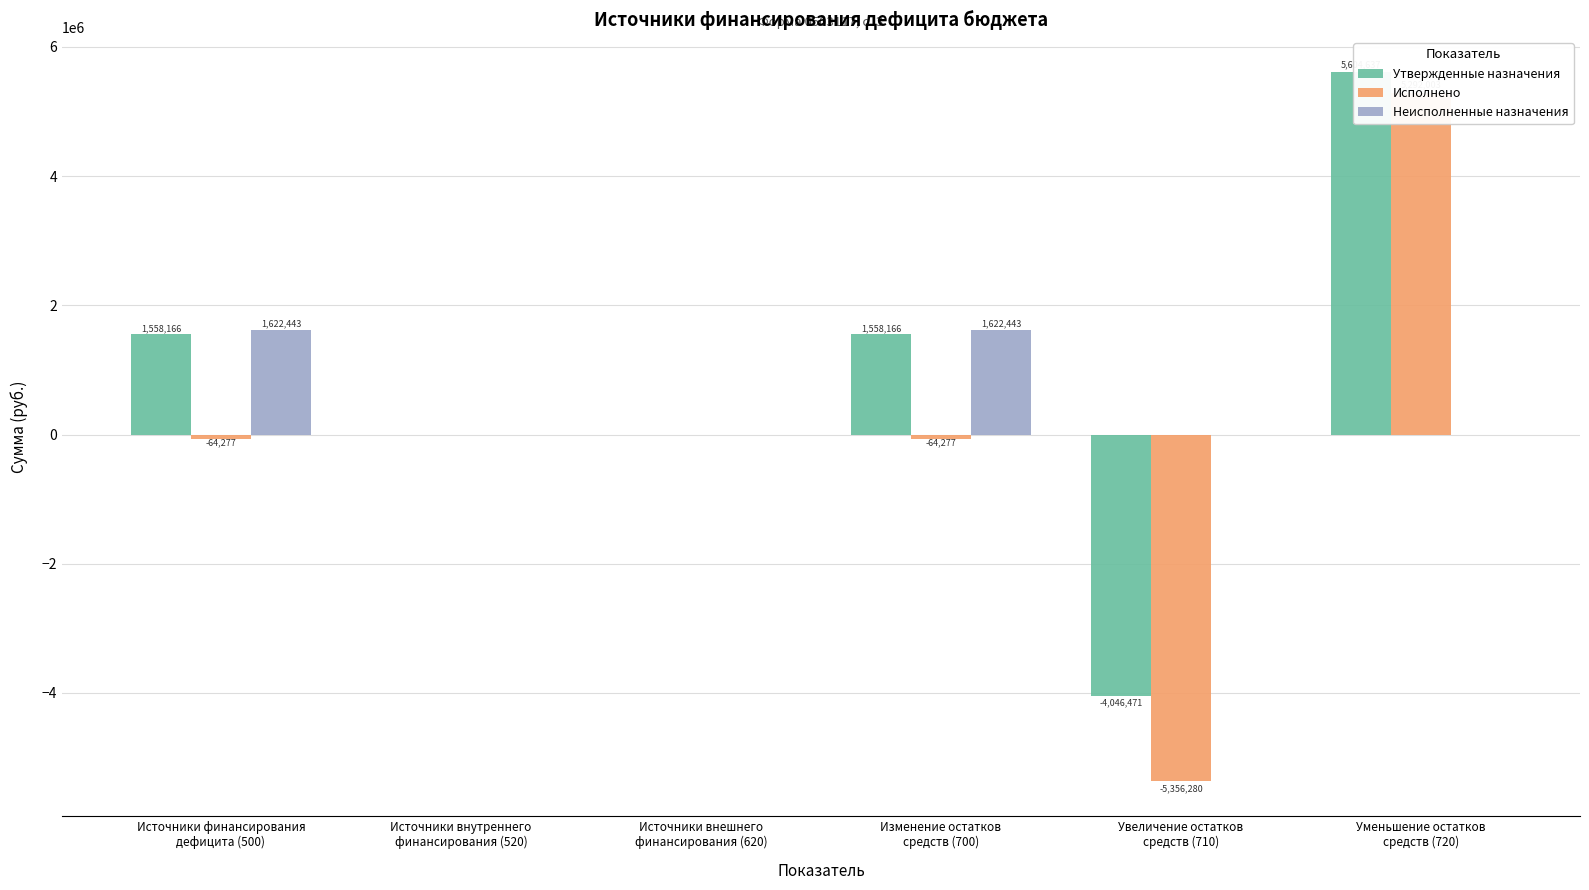

Where is Неисполненные назначения nearest to the value 811221?

Источники внутреннего
финансирования (520)